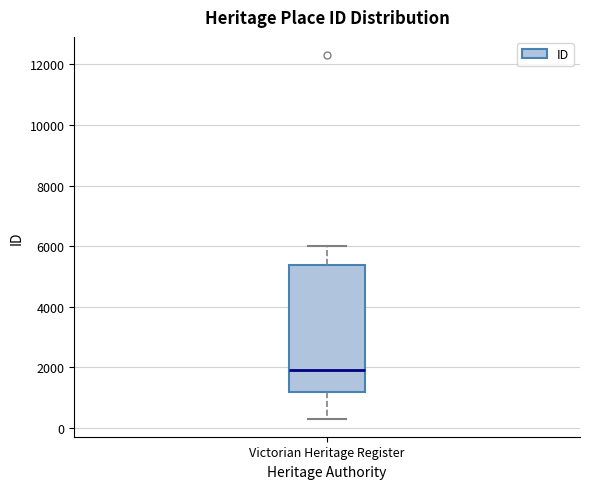

Transcribe this box plot: give where the median line is, the range the box spans, and where the two whiskers end, as read against the y-axis. The values are not printed on the chart, so give them approximately, as read against the axis.

median 2000, box 1200 to 5400, whiskers 400 to 6000